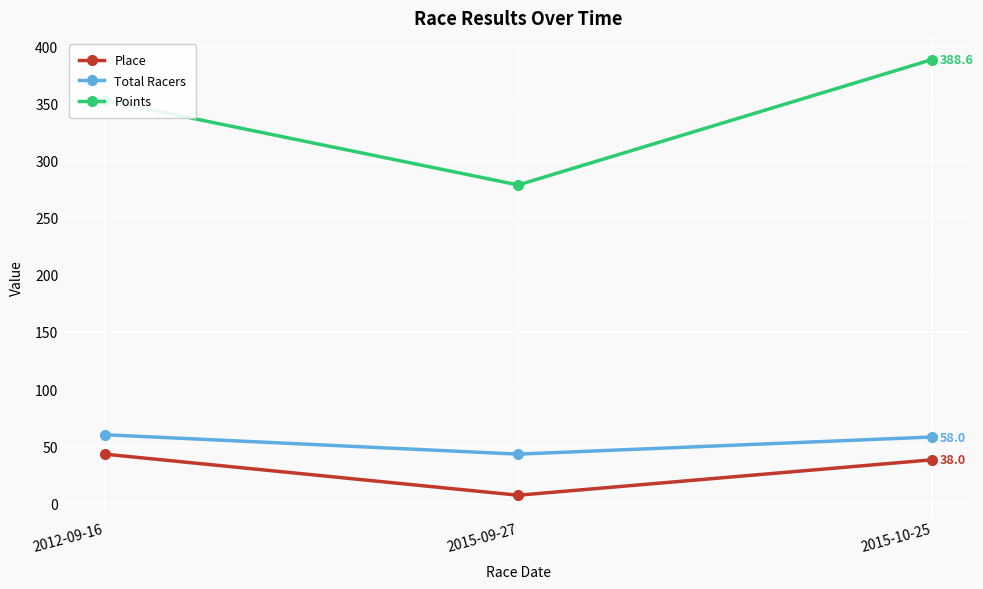

What is the difference between the highest and lowest values at 2012-09-16?

310.0